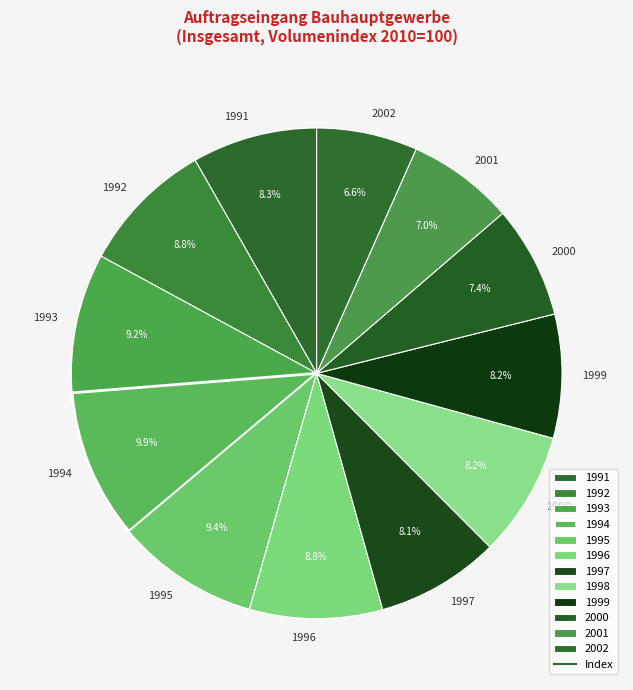

How many segments does this pie chart have?

12